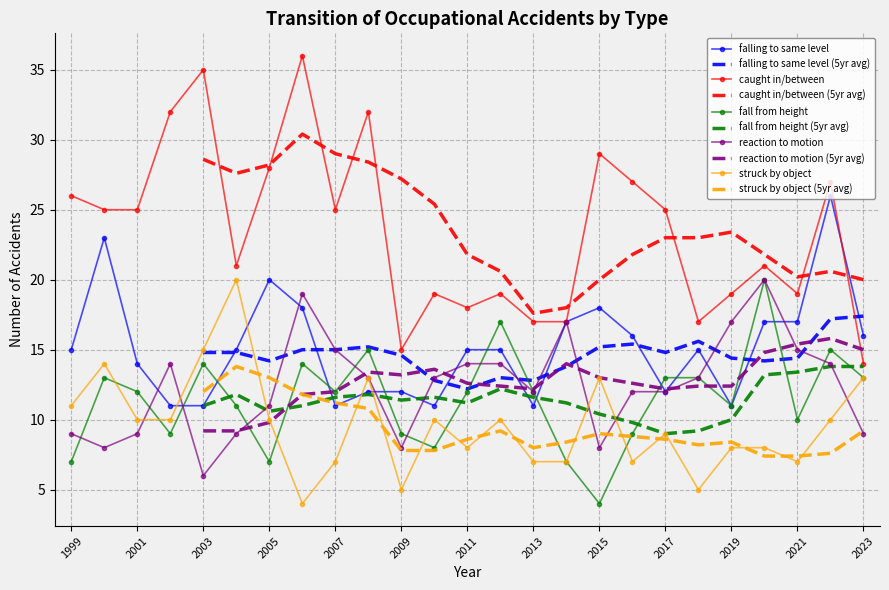

What is the minimum value shown in the chart?

4